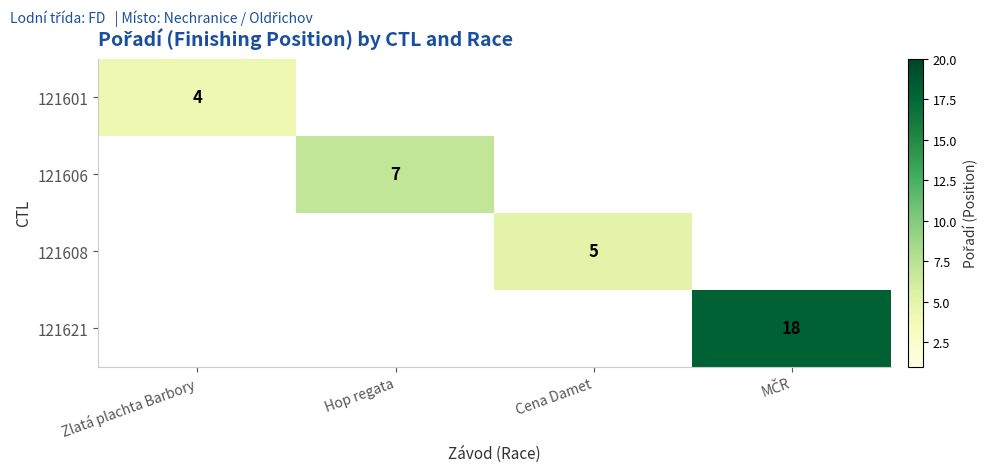

True or false: 121608 has a value of 1 at Cena Damet.

False